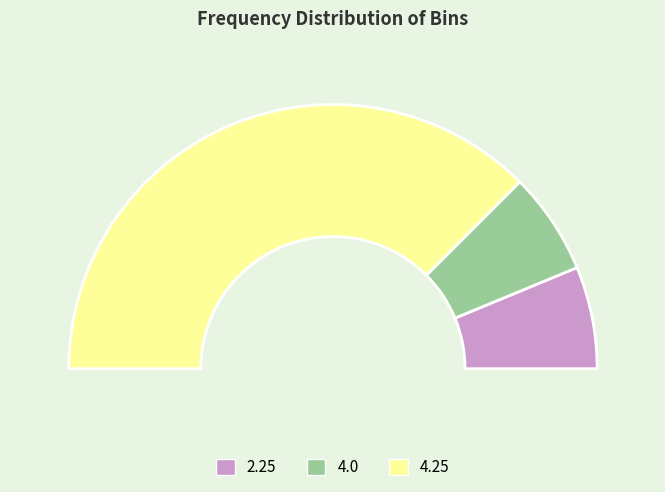

To the nearest percent, what is the average slice percentage?

33%